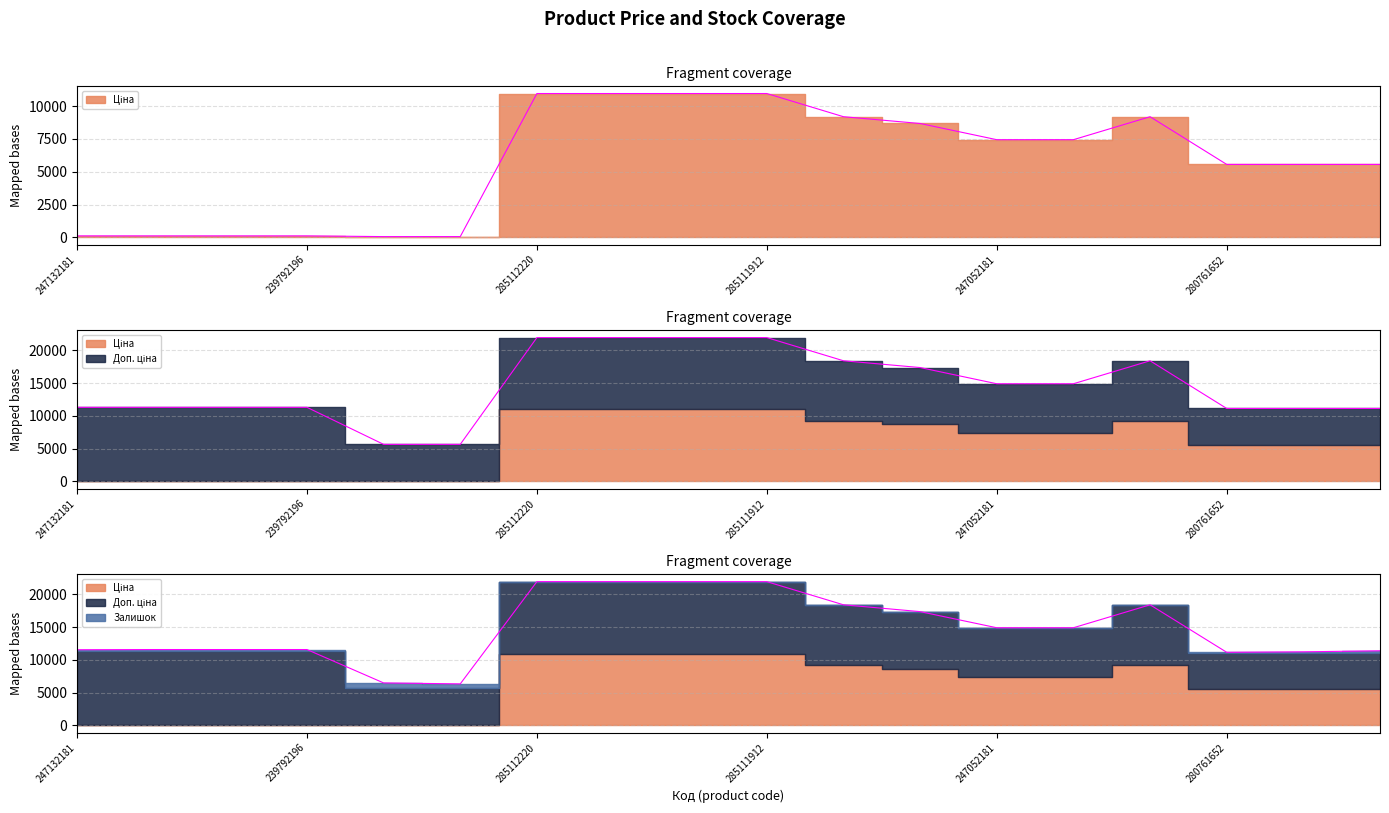

What is the difference between the Доп. ціна values at 280761644 and 247052180?

1884.3